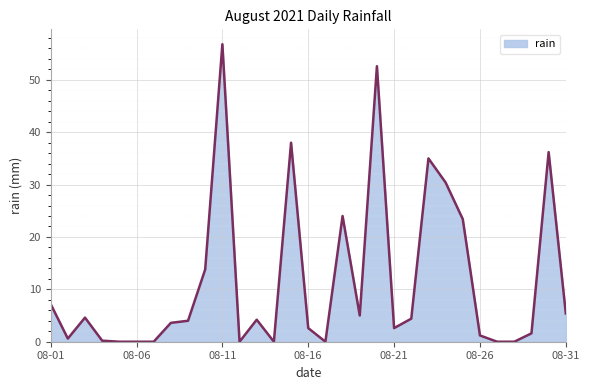

What is the greatest value displayed?

56.8